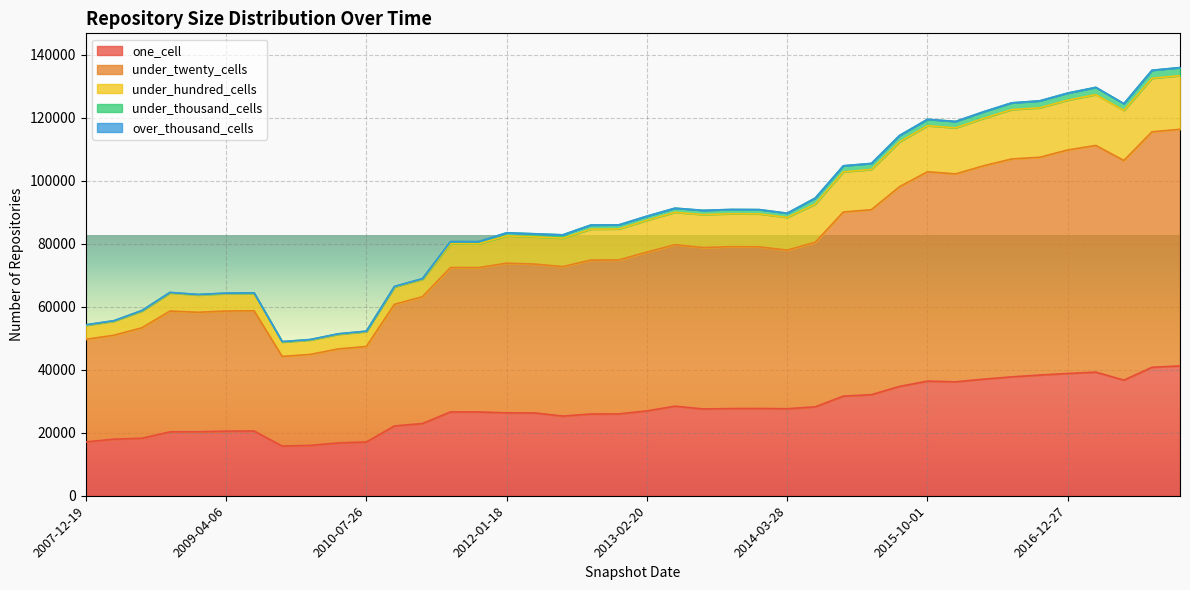

Which has a higher value, 2012-01-18 or 2016-07-04?

2016-07-04